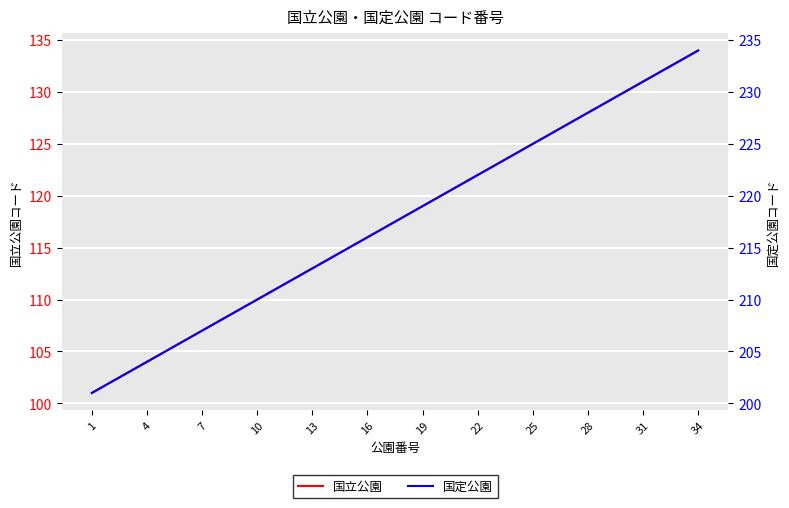

What is the lowest value of the 国定公園 series?

201